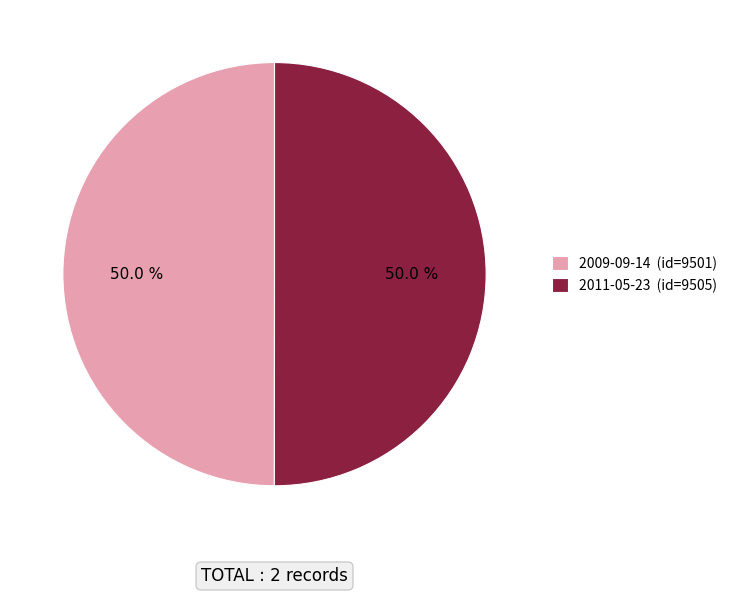

How much of the chart is everything except 2011-05-23?

50.0%